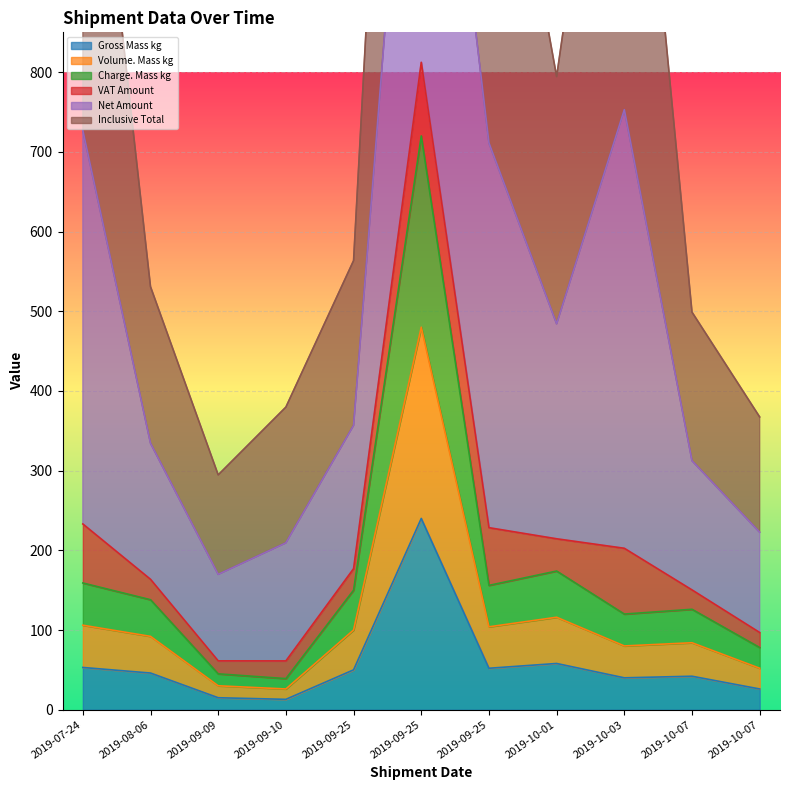

At which label is Gross Mass kg closest to 126?

2019-10-01